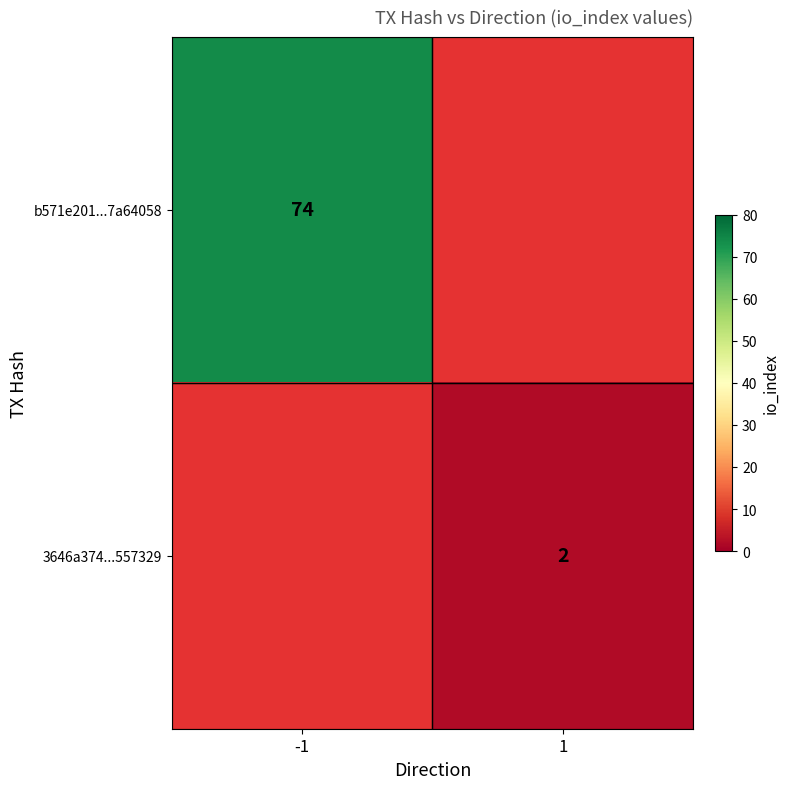

Which category has the highest value across all series?

-1